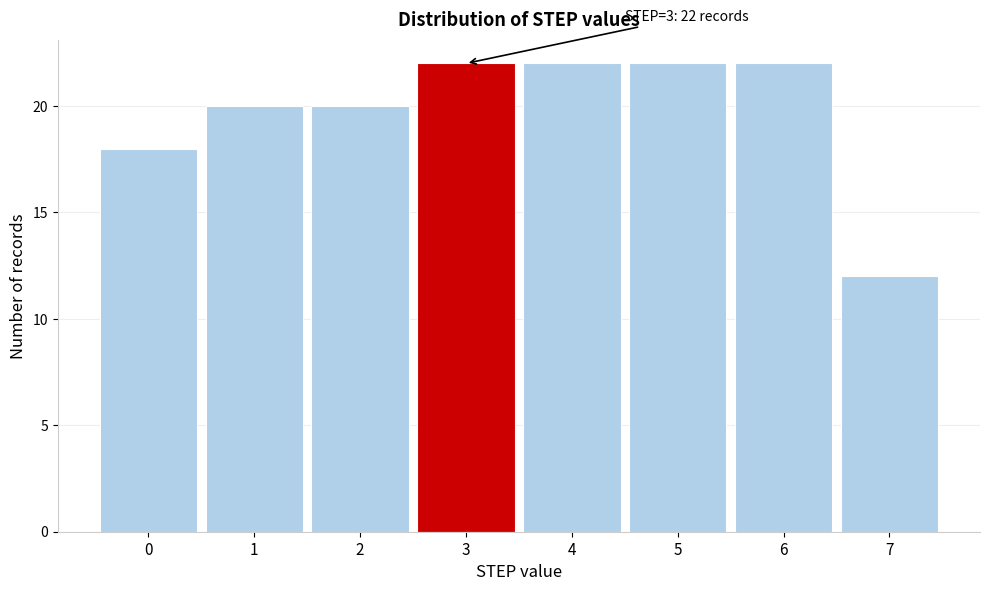

Reading left to right, list all the values displayed in this chart.

18	20	20	22	22	22	22	12